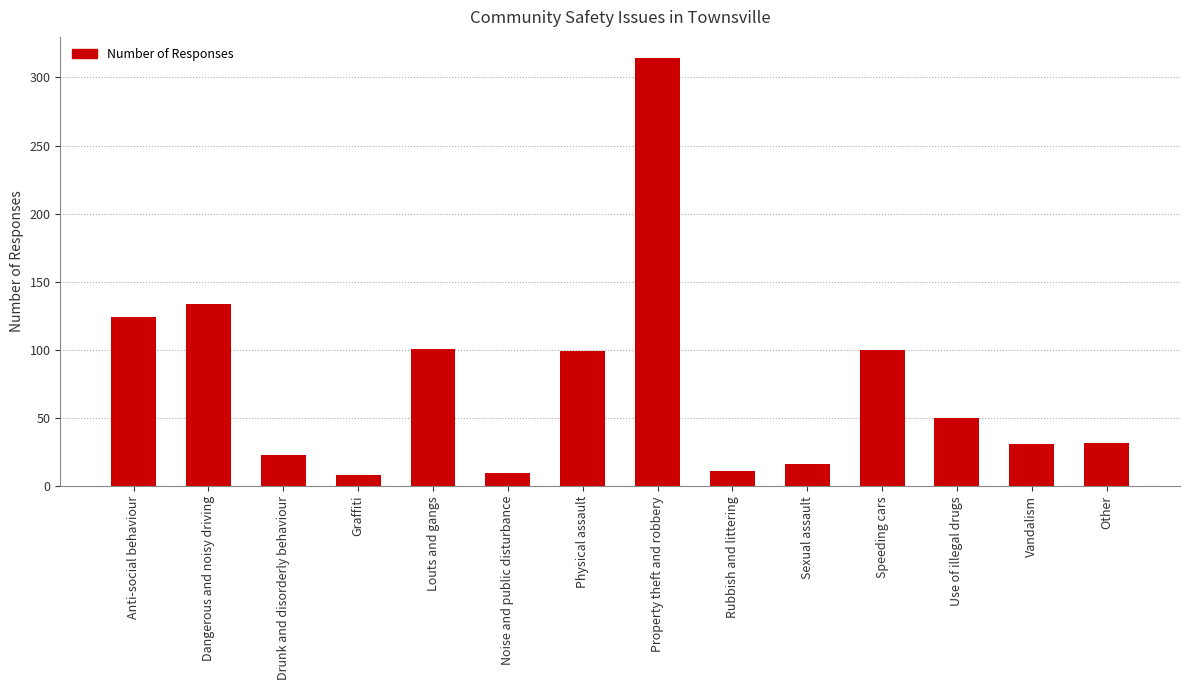

Which has a higher value, Other or Use of illegal drugs?

Use of illegal drugs